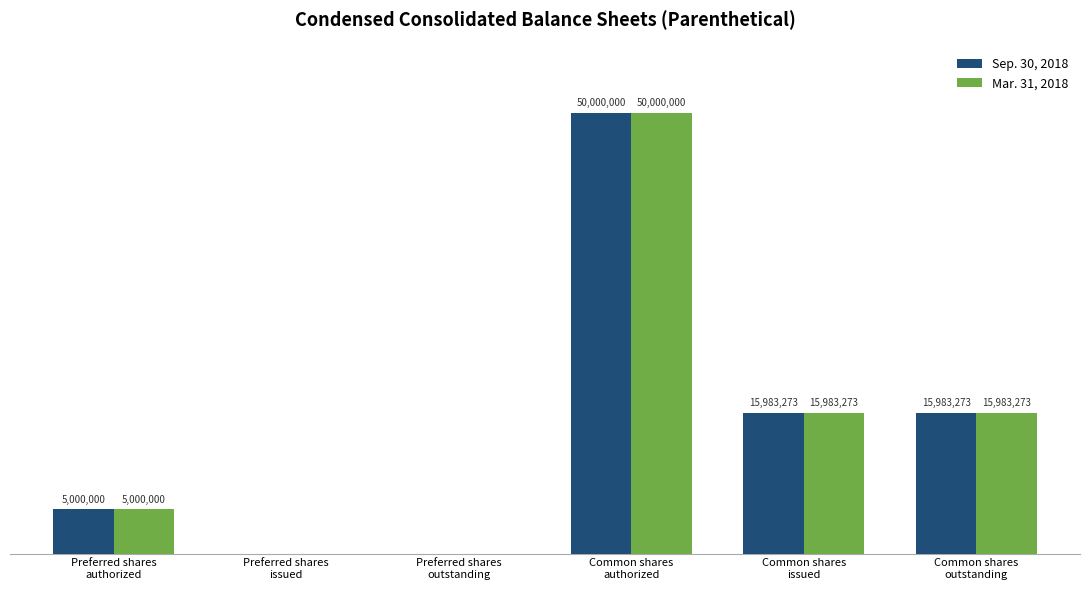

Rank the series by their maximum value, from highest to lowest.

Sep. 30, 2018, Mar. 31, 2018